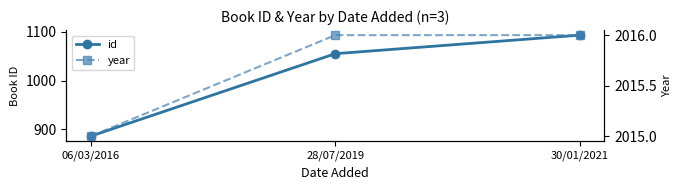

What is the spread (max minus min) of values at 06/03/2016?

1129